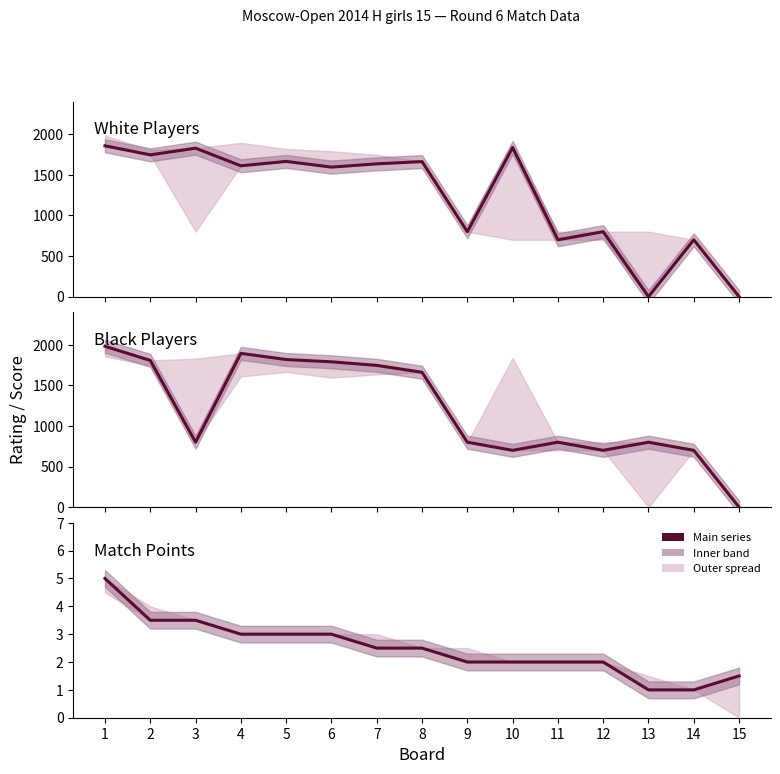

Is it true that White Points equals 2.0 at 9?

True